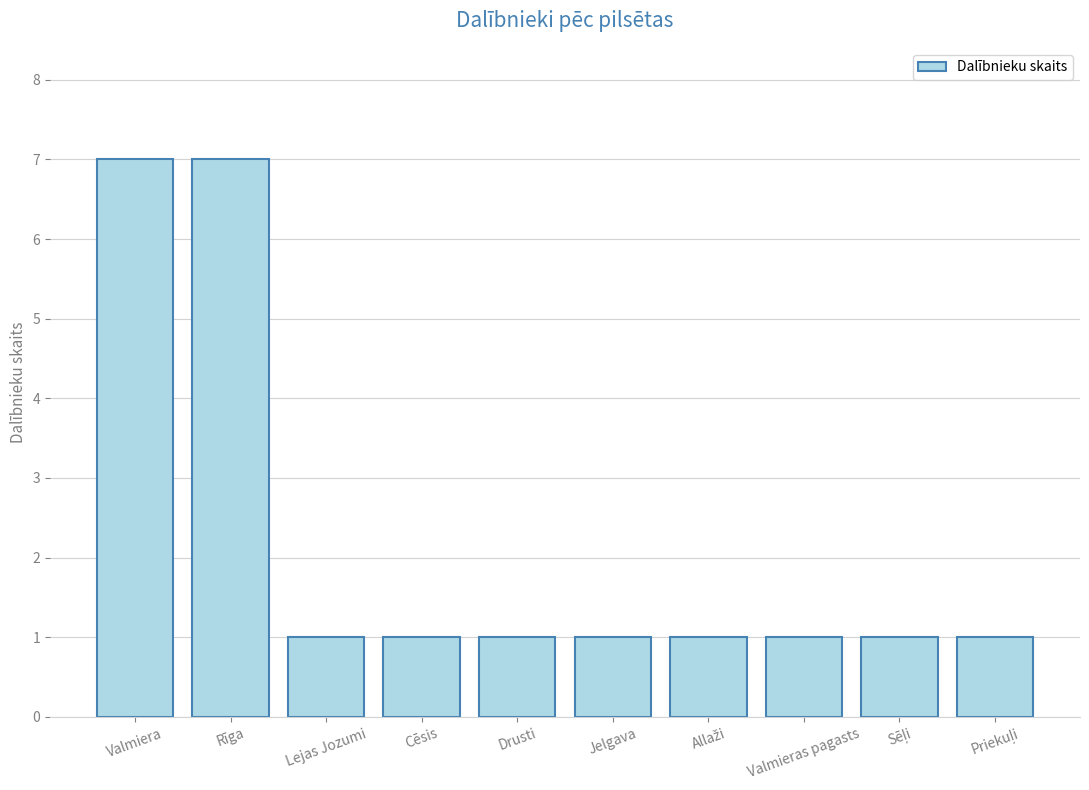

What value does the data have at Valmieras pagasts?

1